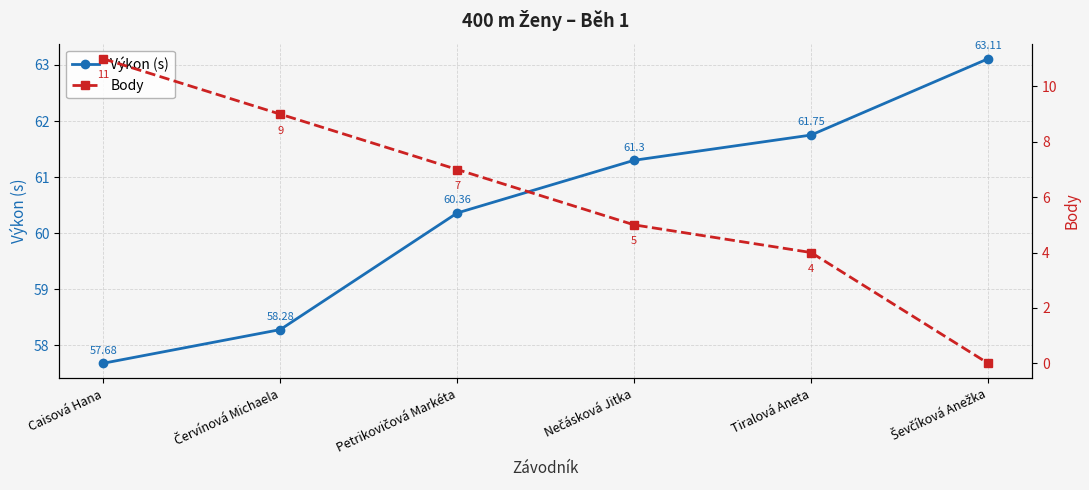

Reading left to right, list all the values displayed in this chart.

Výkon (s): 57.7	58.3	60.4	61.3	61.8	63.1
Body: 11.0	9.0	7.0	5.0	4.0	0.0